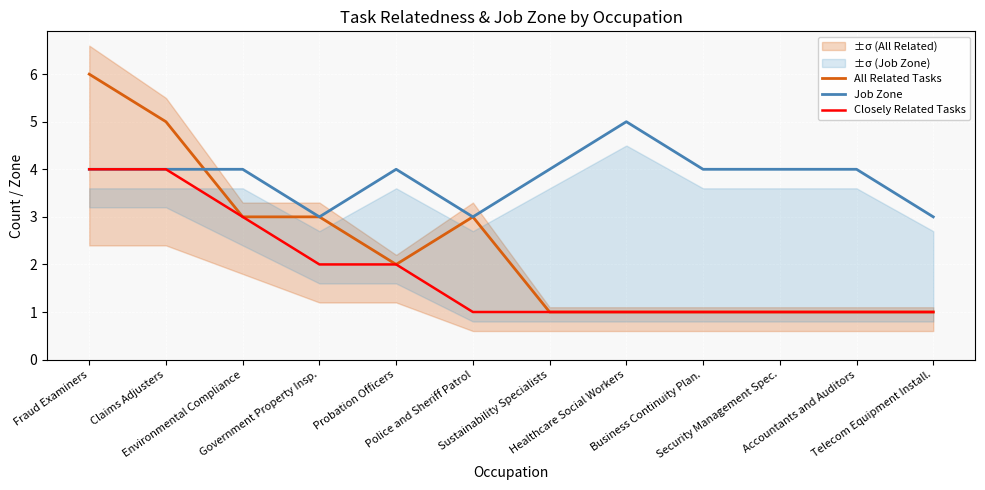

Reading right to left, list all the values displayed in this chart.

All Related Tasks: Telecom Equipment Install.=1	Accountants and Auditors=1	Security Management Spec.=1	Business Continuity Plan.=1	Healthcare Social Workers=1	Sustainability Specialists=1	Police and Sheriff Patrol=3	Probation Officers=2	Government Property Insp.=3	Environmental Compliance=3	Claims Adjusters=5	Fraud Examiners=6
Job Zone: Telecom Equipment Install.=3	Accountants and Auditors=4	Security Management Spec.=4	Business Continuity Plan.=4	Healthcare Social Workers=5	Sustainability Specialists=4	Police and Sheriff Patrol=3	Probation Officers=4	Government Property Insp.=3	Environmental Compliance=4	Claims Adjusters=4	Fraud Examiners=4
Closely Related Tasks: Telecom Equipment Install.=1	Accountants and Auditors=1	Security Management Spec.=1	Business Continuity Plan.=1	Healthcare Social Workers=1	Sustainability Specialists=1	Police and Sheriff Patrol=1	Probation Officers=2	Government Property Insp.=2	Environmental Compliance=3	Claims Adjusters=4	Fraud Examiners=4